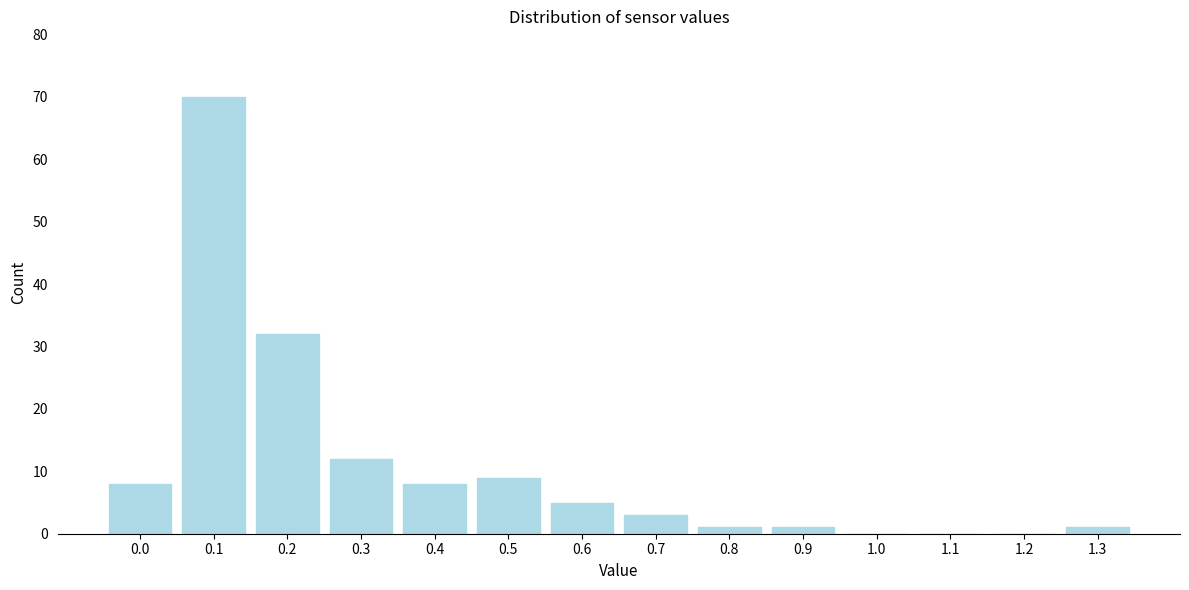

Reading right to left, extract all data points from this chart.

1.3=1	1.2=0	1.1=0	1.0=0	0.9=1	0.8=1	0.7=3	0.6=5	0.5=9	0.4=8	0.3=12	0.2=32	0.1=70	0.0=8